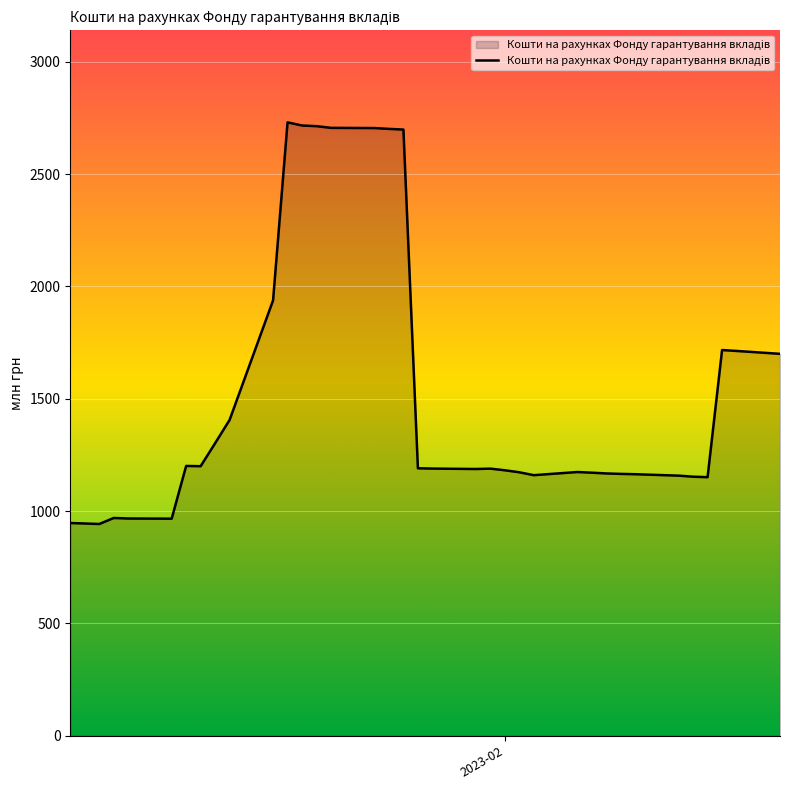

Does the chart have visible grid lines?

Yes